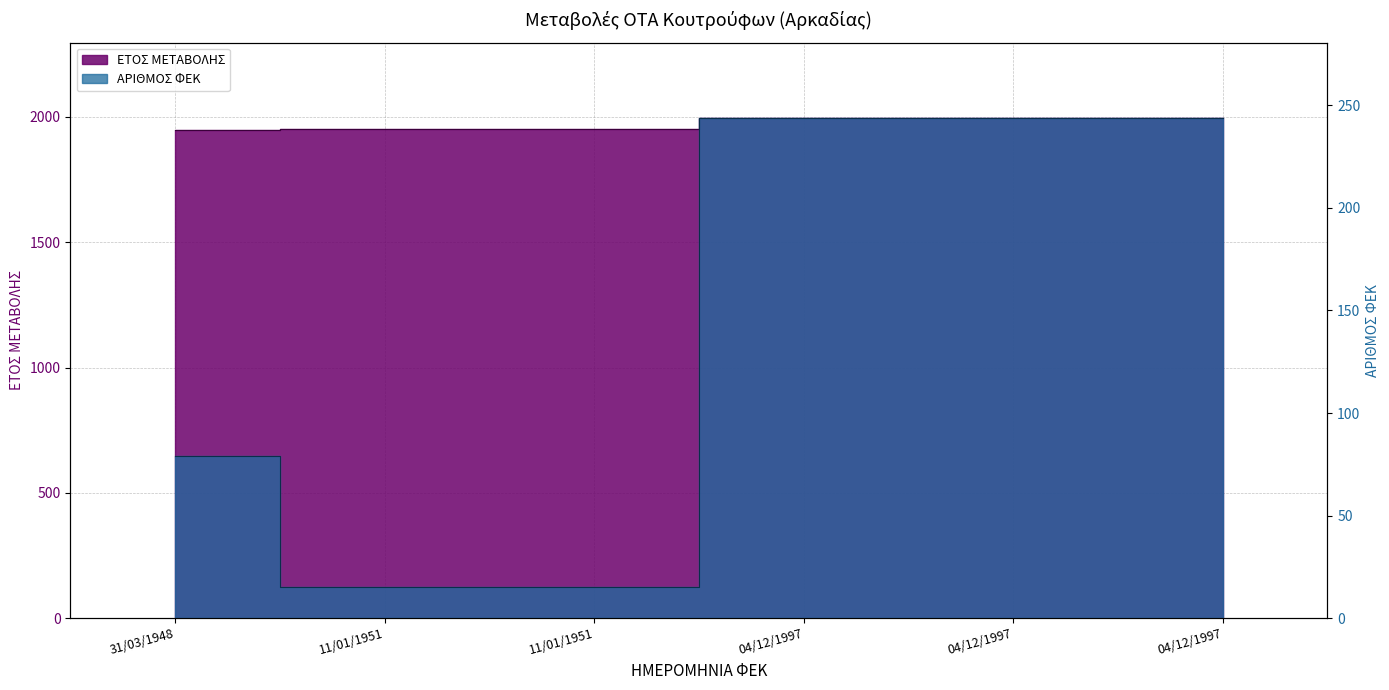

True or false: ΕΤΟΣ ΜΕΤΑΒΟΛΗΣ and ΑΡΙΘΜΟΣ ΦΕΚ intersect in this chart.

False